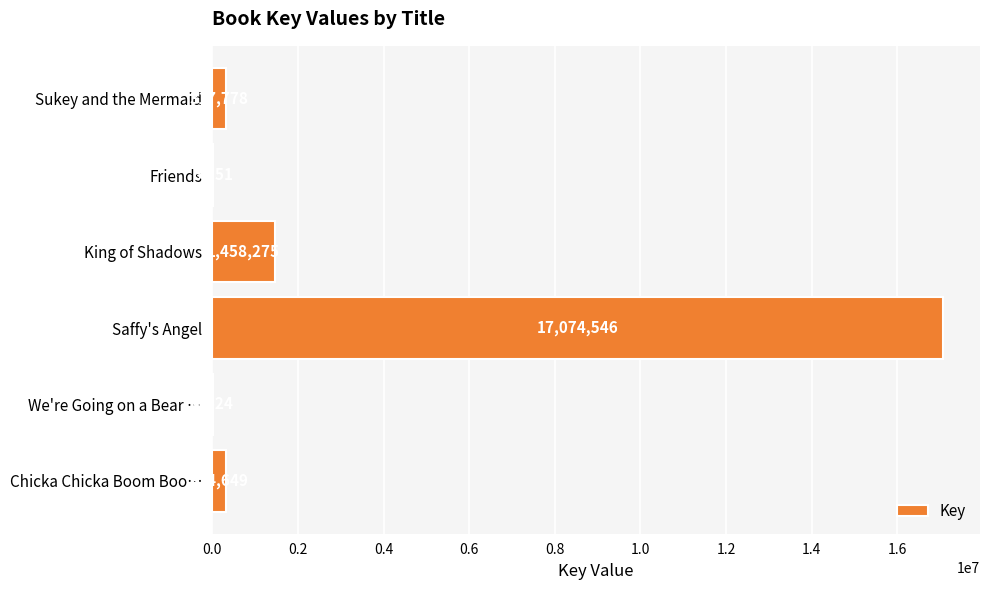

Reading top to bottom, what are all the values shown in this chart?

Sukey and the Mermaid=317778	Friends=6951	King of Shadows=1458275	Saffy's Angel=17074546	We're Going on a Bear …=6624	Chicka Chicka Boom Boo…=324649